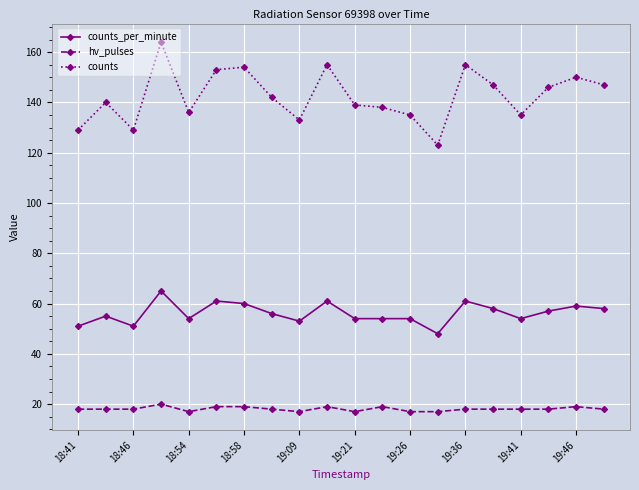

True or false: counts and counts_per_minute cross at least once.

False